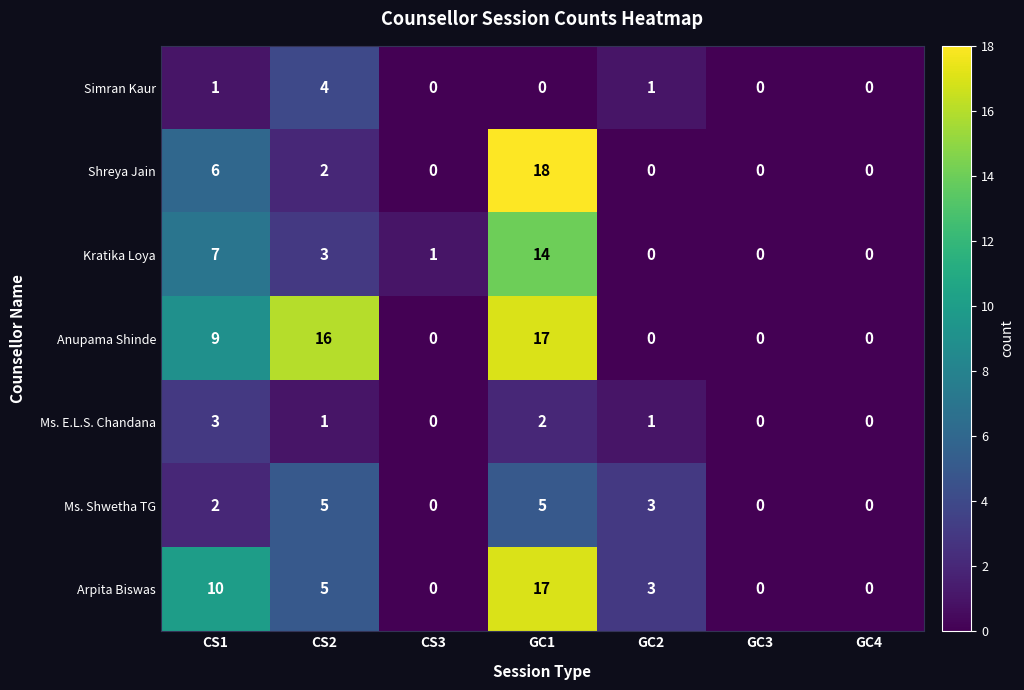

What is the total value across all series at CS2?

36